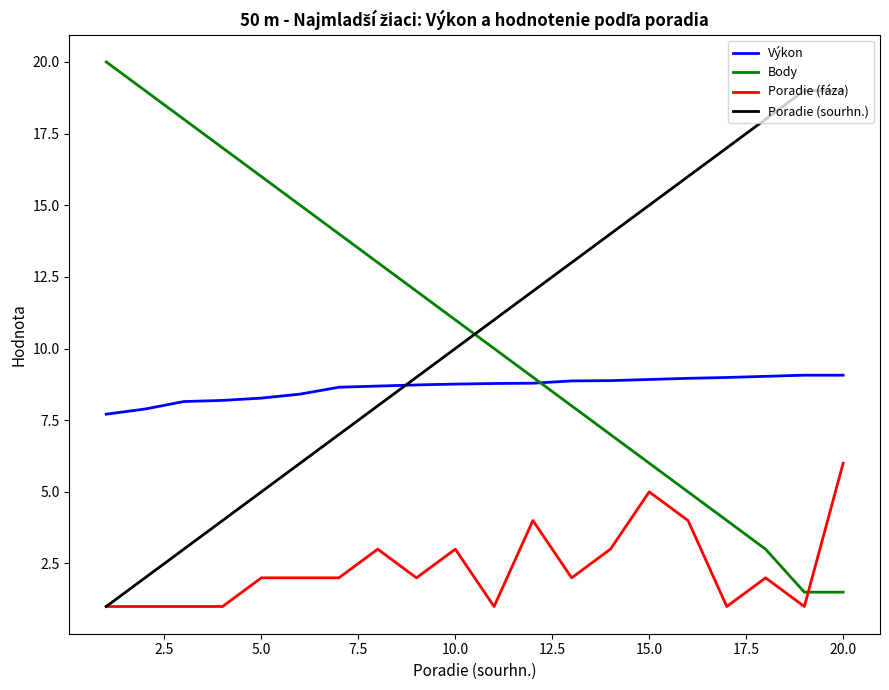

List the series in order of their peak value, highest first.

Body, Poradie (sourhn.), Výkon, Poradie (fáza)